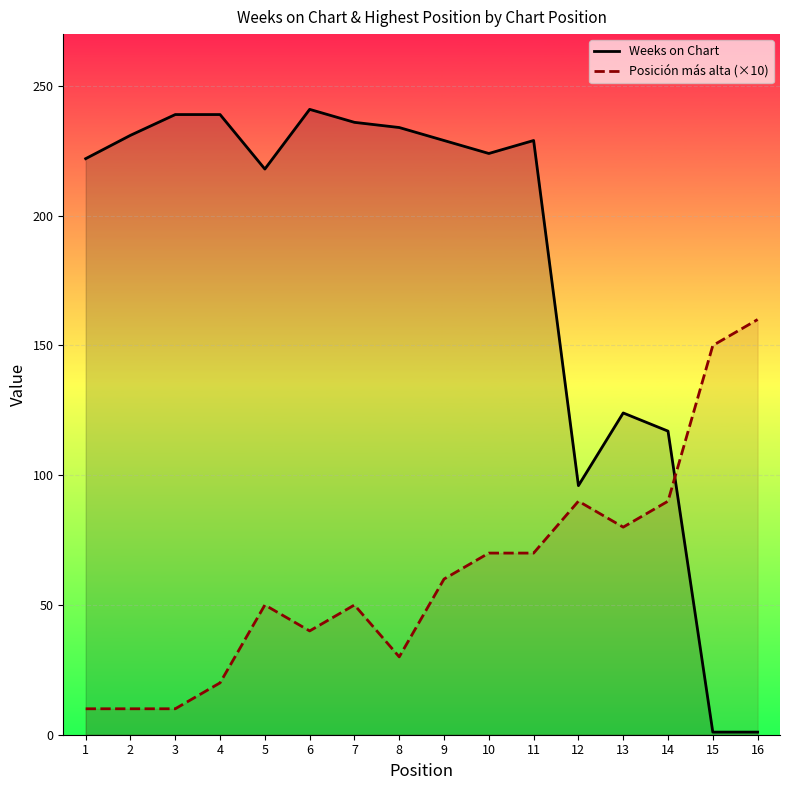

What is the maximum value shown in the chart?

241